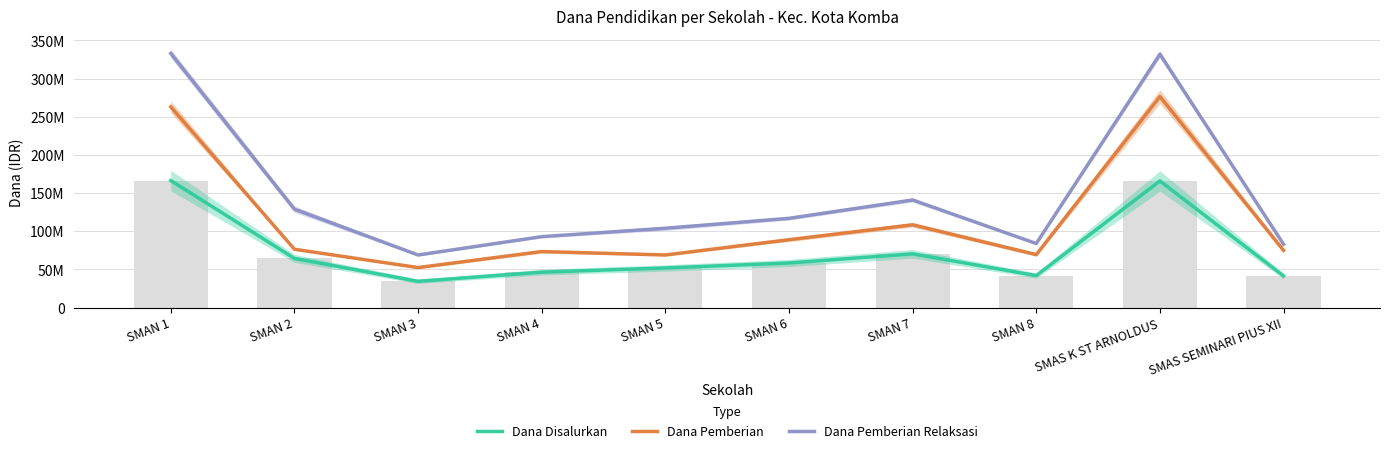

What is the difference between the maximum and minimum values in the Dana Pemberian series?

224000000